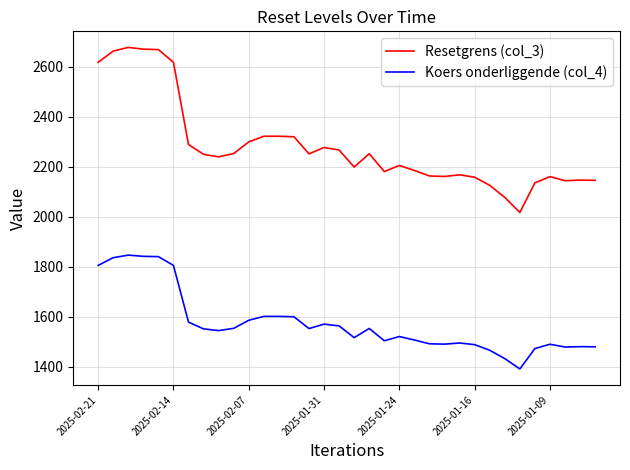

At how many categories does at least one series exceed 1490?

34